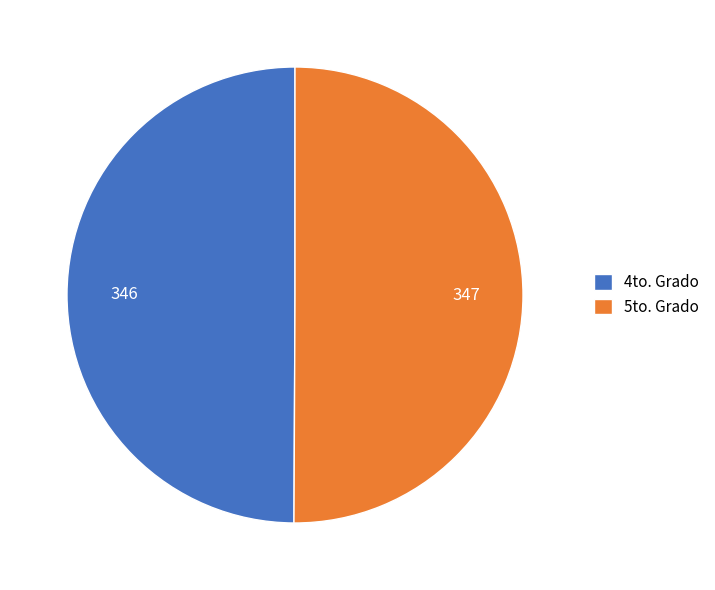

Combined, do 4to. Grado and 5to. Grado account for over 50%?

Yes